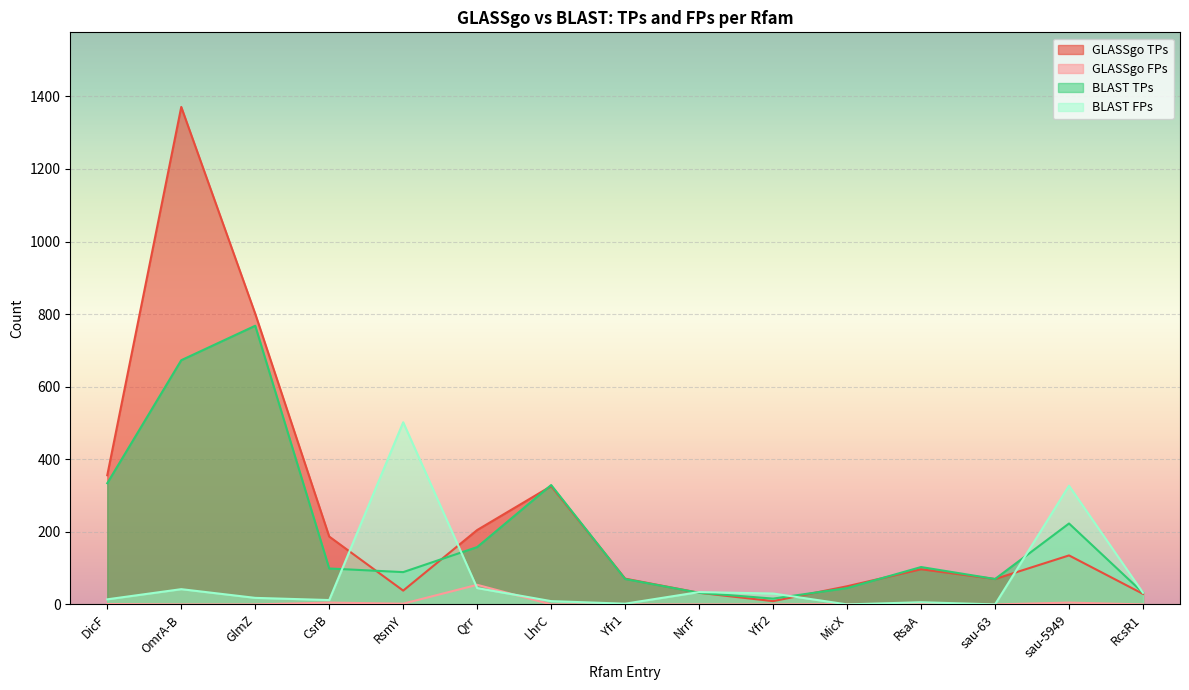

At which category does GLASSgo FPs reach its first local valley?

RsmY